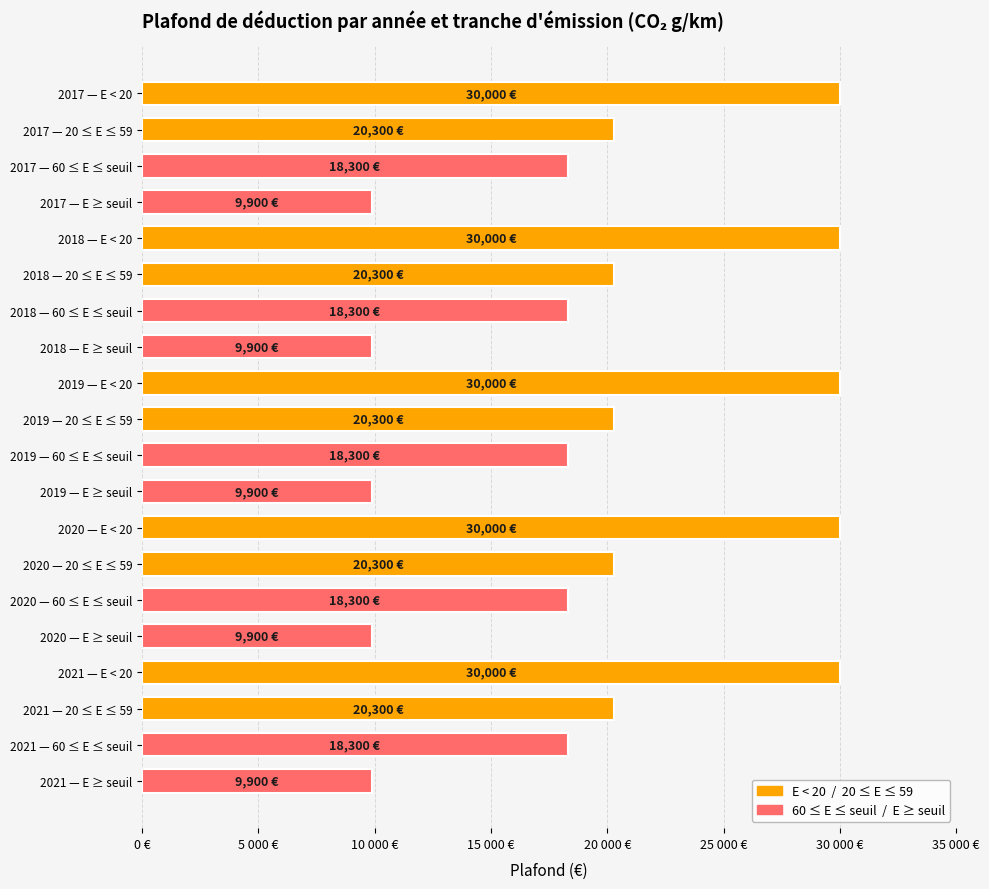

Are the bars horizontal?

Yes